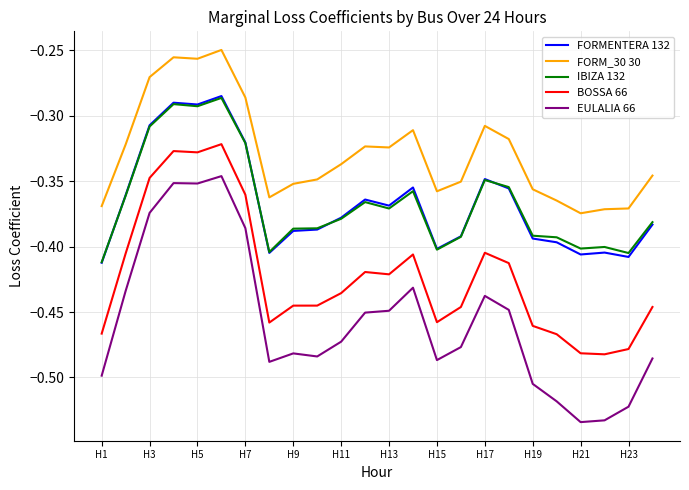

What are all the series names shown in the legend?

FORMENTERA 132, FORM_30 30, IBIZA 132, BOSSA 66, EULALIA 66